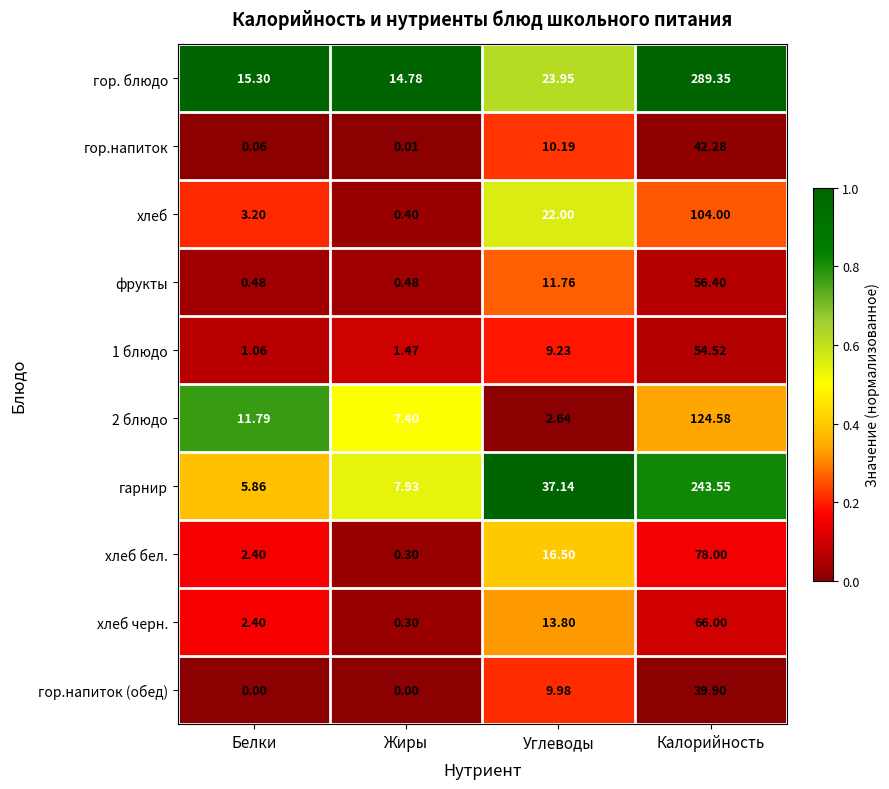

Which series changed the most between Жиры and Углеводы?

гарнир